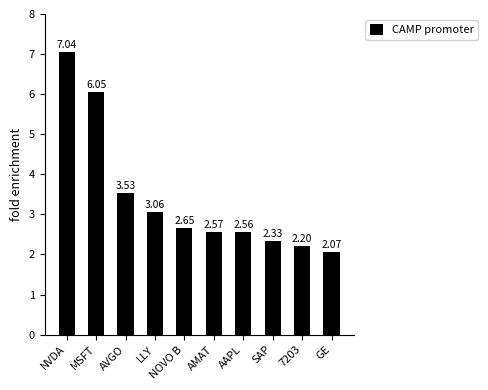

Rank the categories by value from lowest to highest.

GE, 7203, SAP, AAPL, AMAT, NOVO B, LLY, AVGO, MSFT, NVDA